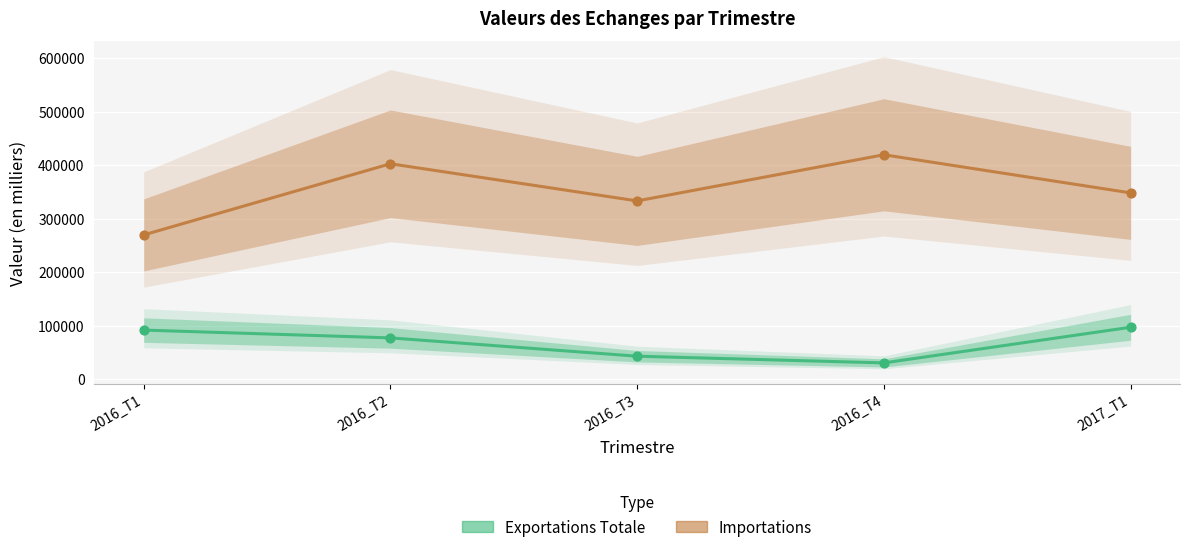

Which series has the largest total across all categories?

Valeurs des Importations